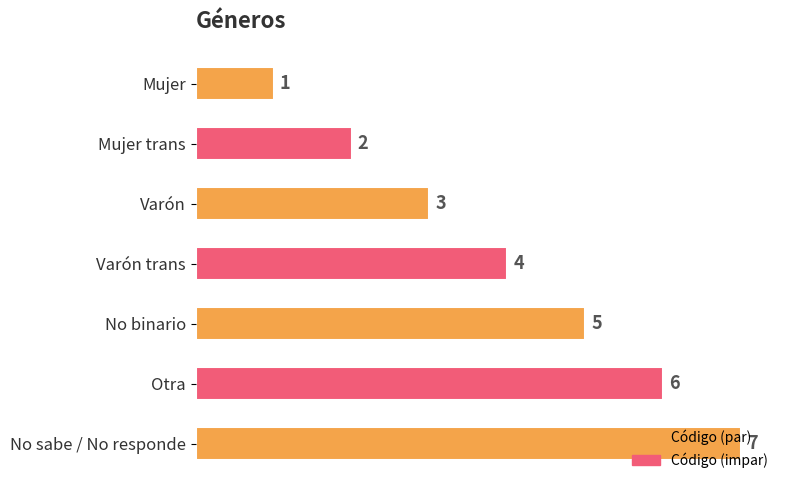

Rank the categories by value from lowest to highest.

Mujer, Mujer trans, Varón, Varón trans, No binario, Otra, No sabe / No responde